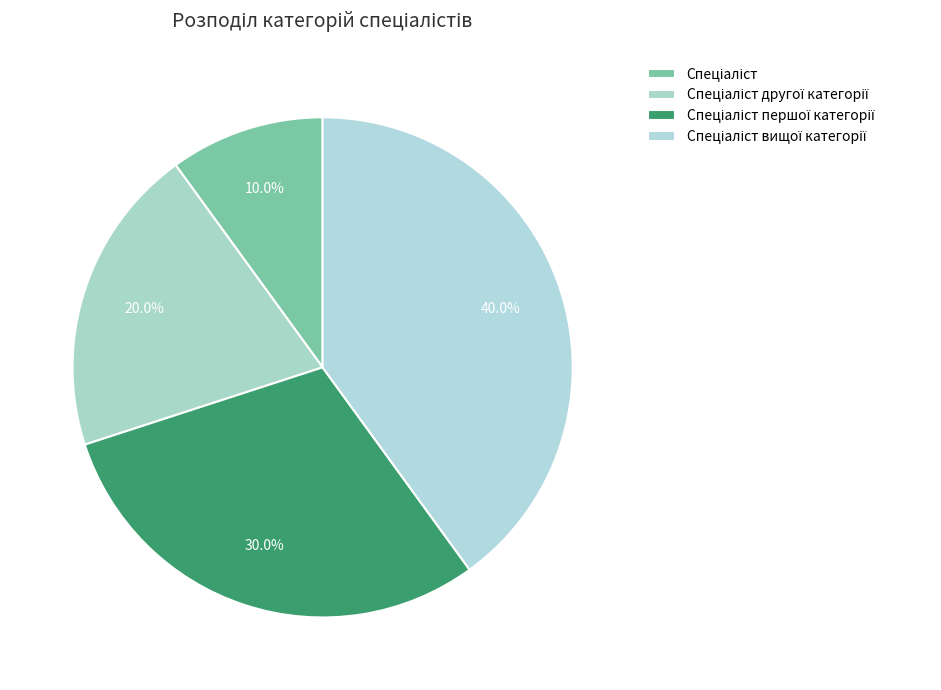

Is there any slice that represents more than half of the pie?

No